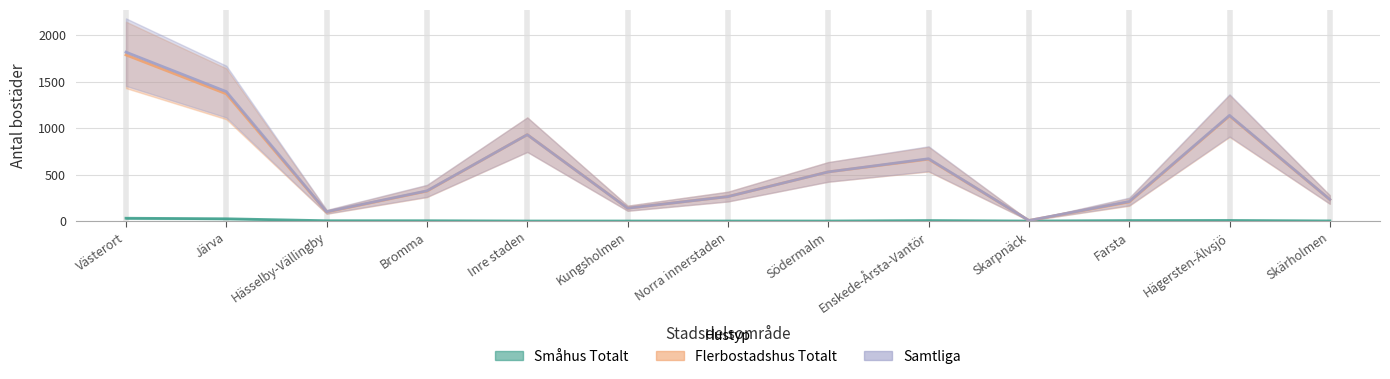

What is the label of the 10th point from the left?

Skarpnäck